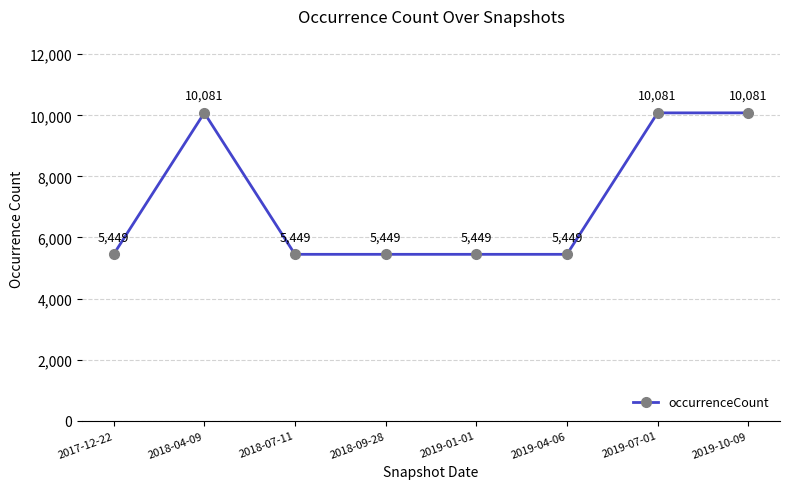

How many values are between 5449 and 10081?

8